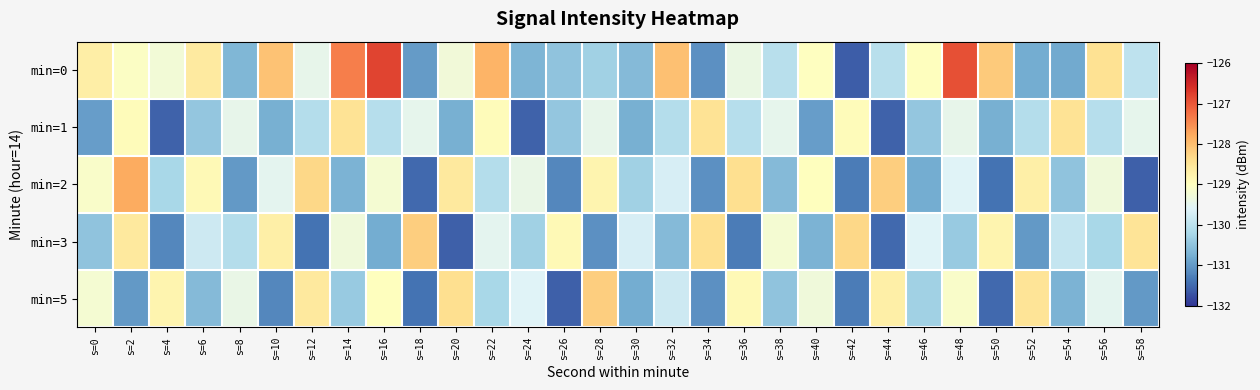

List the series in order of their peak value, highest first.

min=0, min=2, min=3, min=5, min=1